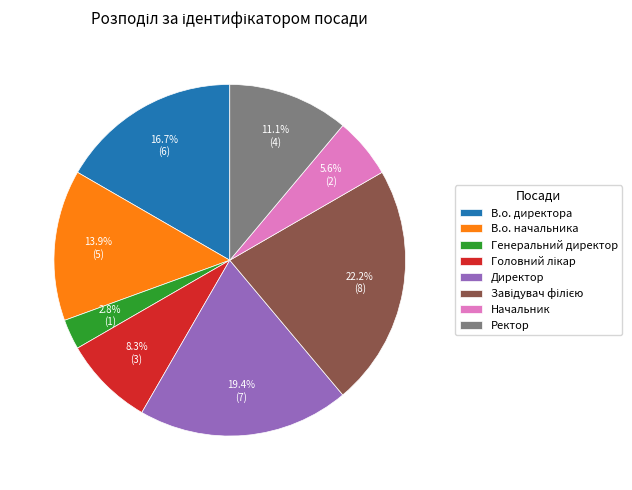

Approximately how many times larger is the value at Генеральний директор compared to Начальник?

0.5